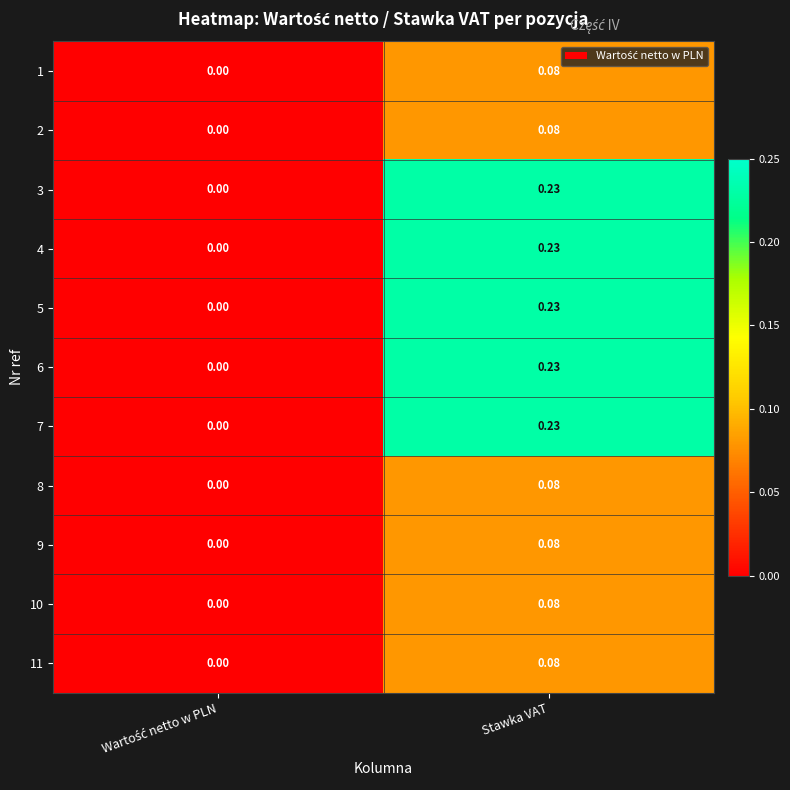

Which category has the highest value in the 8 series?

Stawka VAT